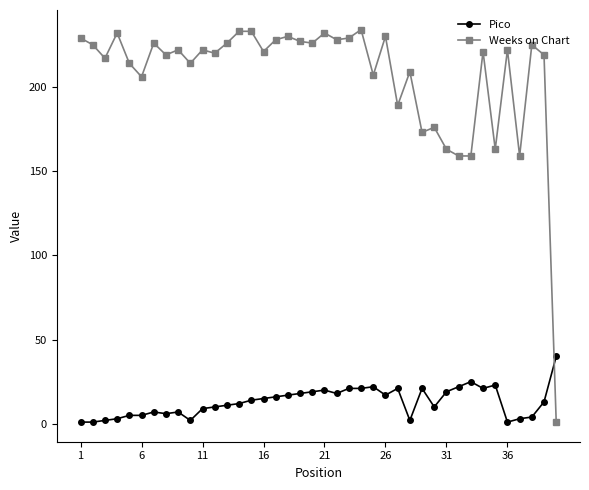

How many series are shown in this chart?

2